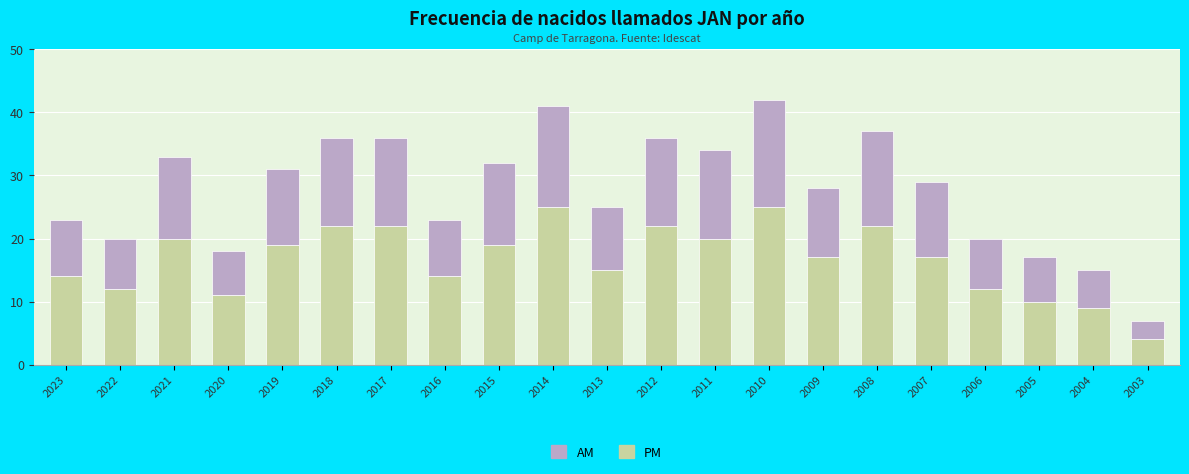

Which category has the lowest value in the PM series?

2003